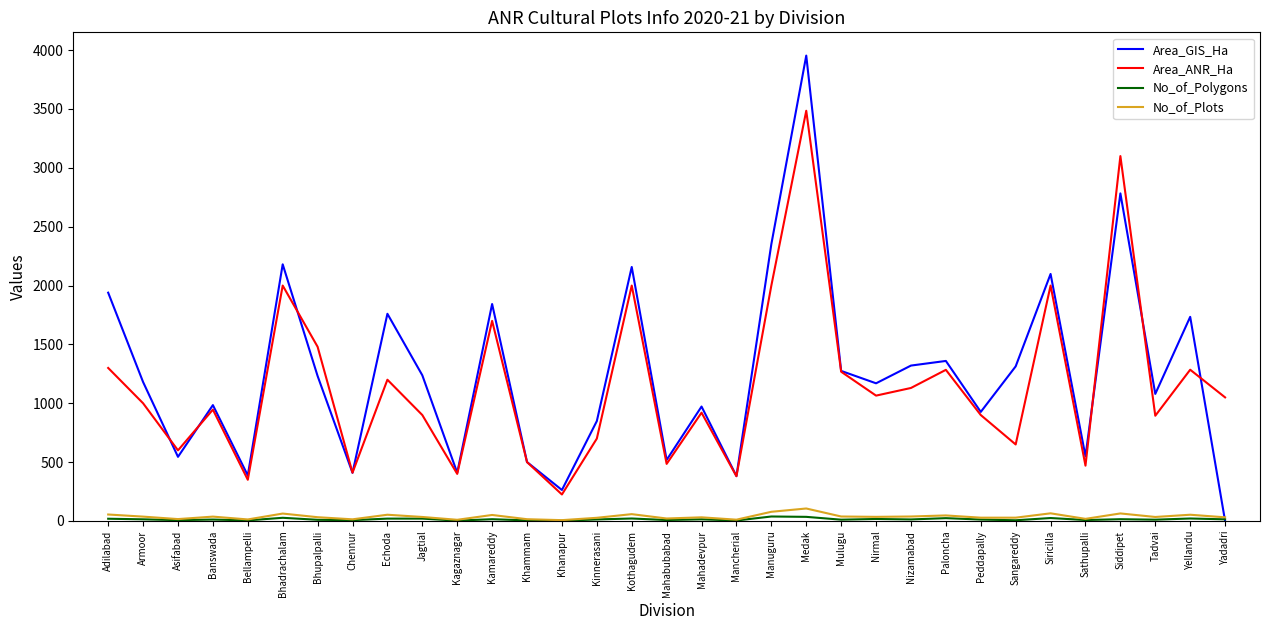

What is the difference between the second highest and second lowest values in the Area_GIS_Ha series?

2519.7